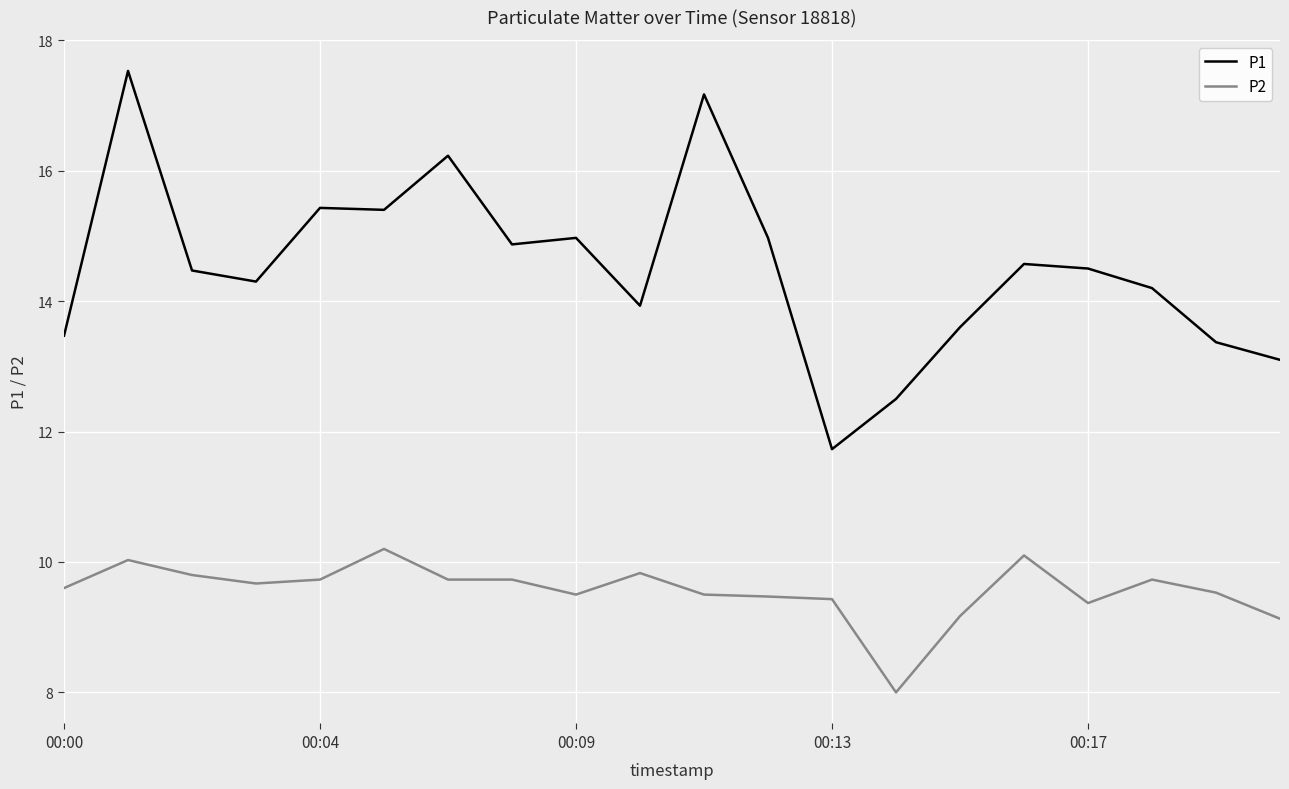

Which series has the largest total across all categories?

P1